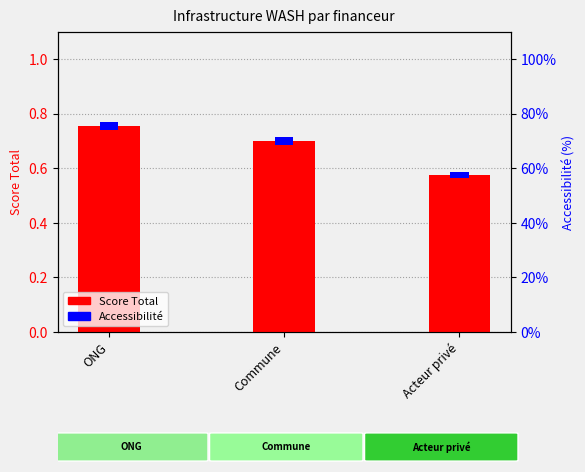

What position from the right is Acteur privé?

1